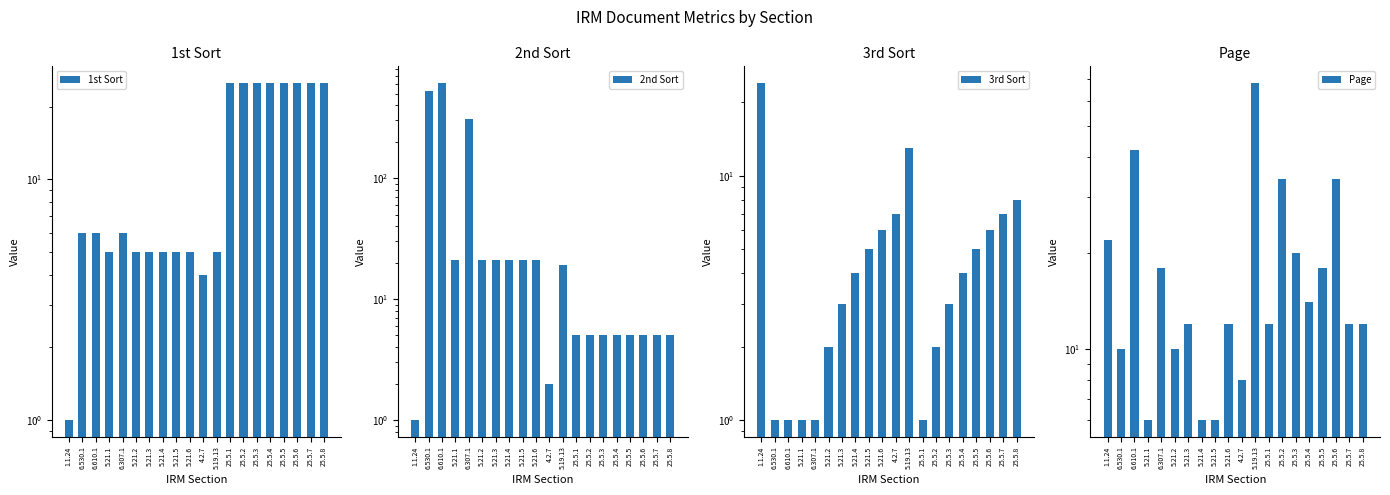

What is the total value across all series at 4.2.7?

21